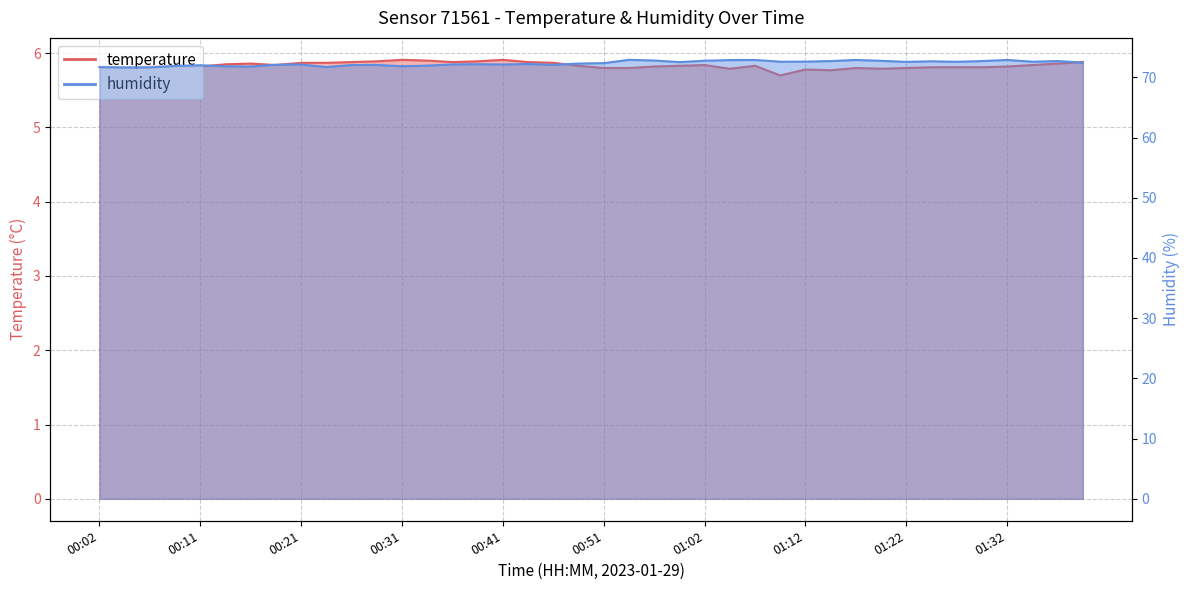

The value of temperature at 00:07 is 5.8. True or false?

True